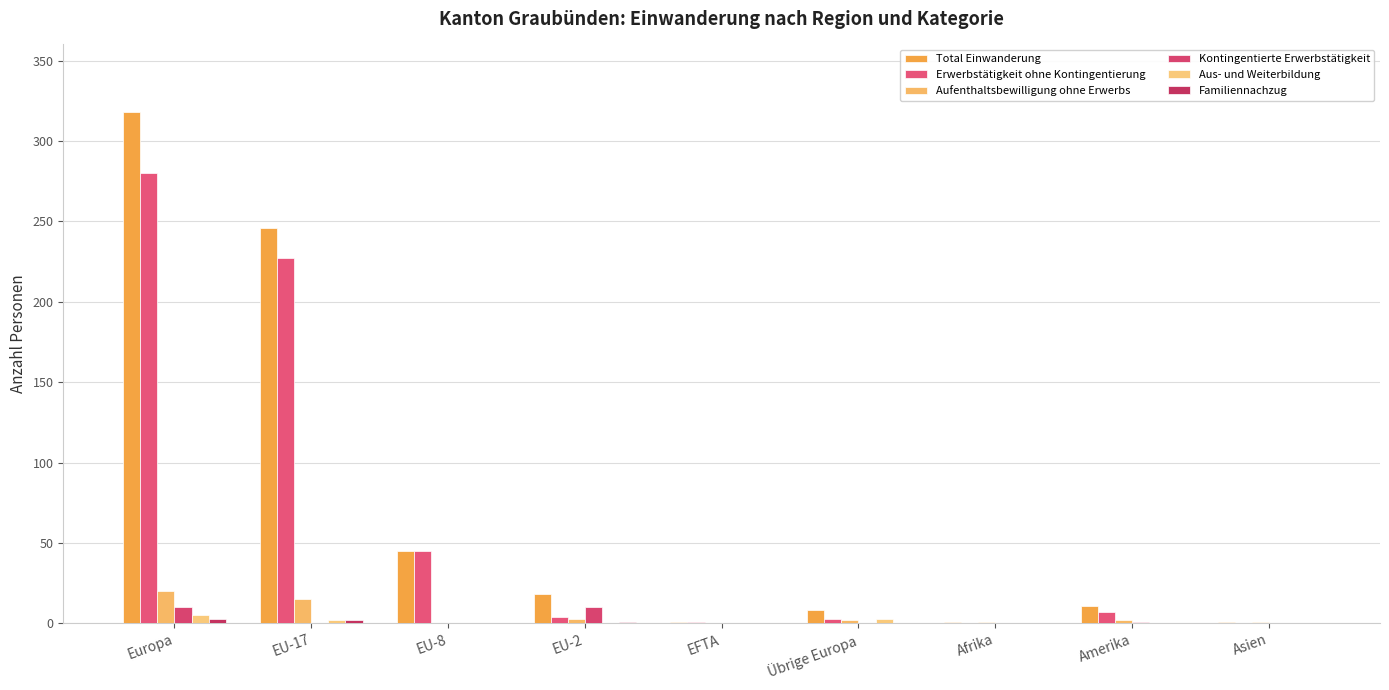

Is the value of Erwerbstätigkeit ohne Kontingentierung at Europa greater than the value of Aufenthaltsbewilligung ohne Erwerbs at EU-2?

Yes